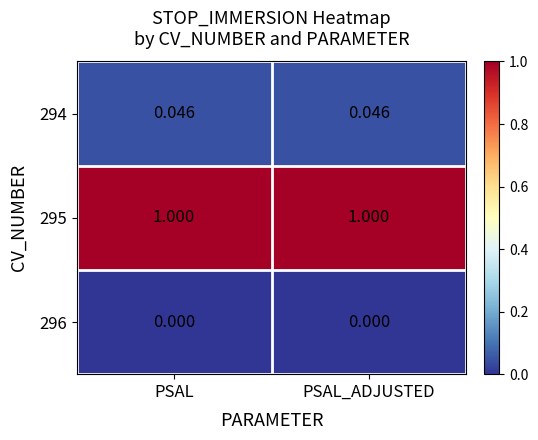

Is the value of 294 at PSAL greater than the value of 295 at PSAL?

No